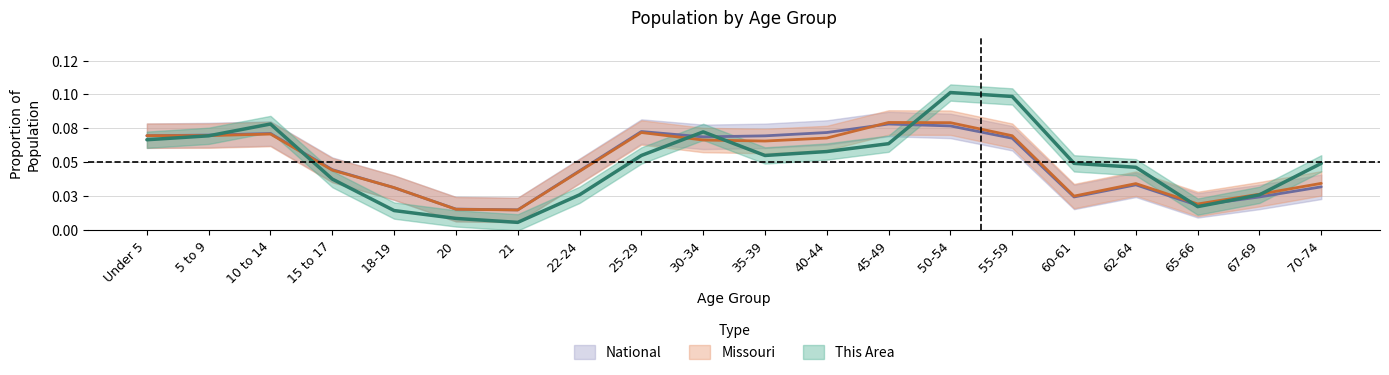

Is it true that Missouri equals 0.0 at 70-74?

True